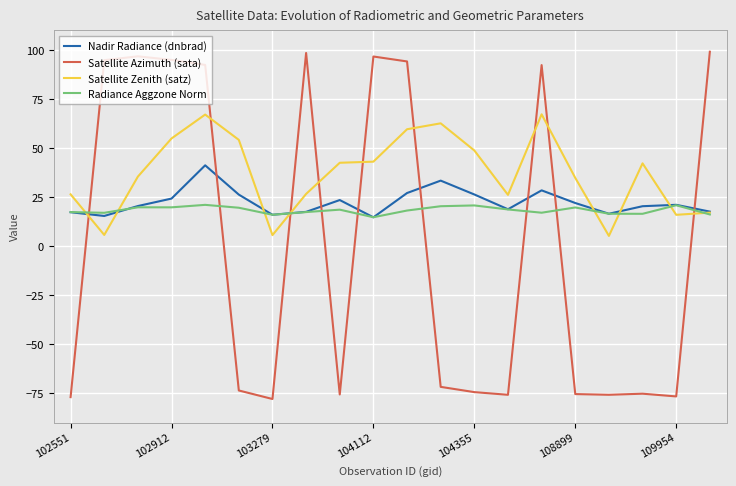

Which series has the widest spread of values?

Satellite Azimuth (sata)